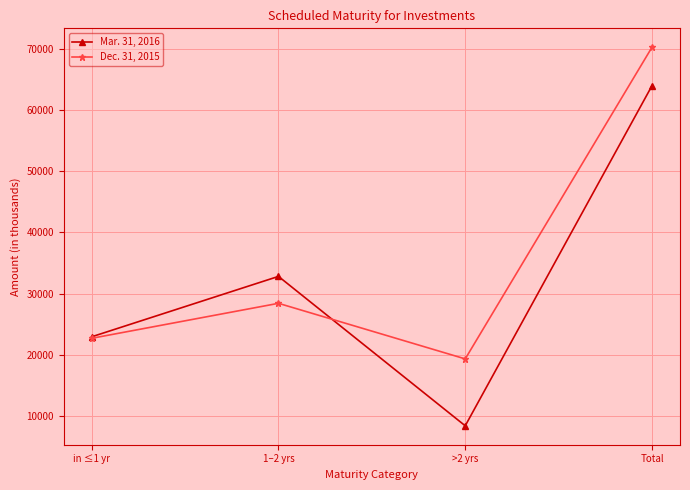

True or false: Mar. 31, 2016 and Dec. 31, 2015 cross at least once.

True